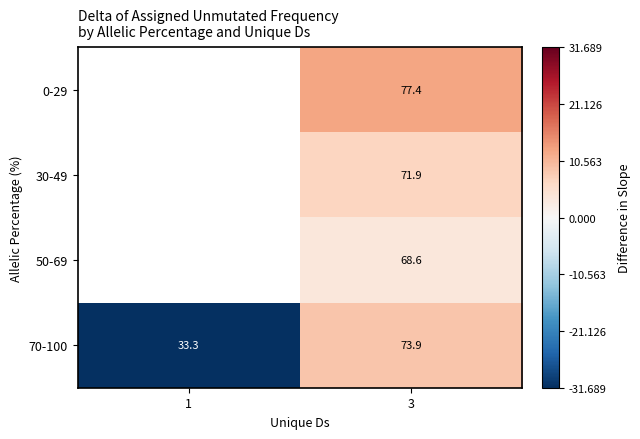

Which series has the largest range (max minus min)?

70-100